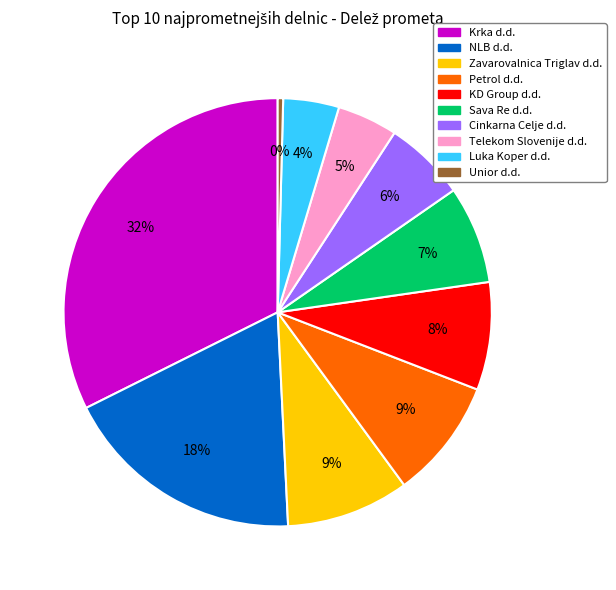

Which category has the smallest portion of the pie?

Unior d.d.